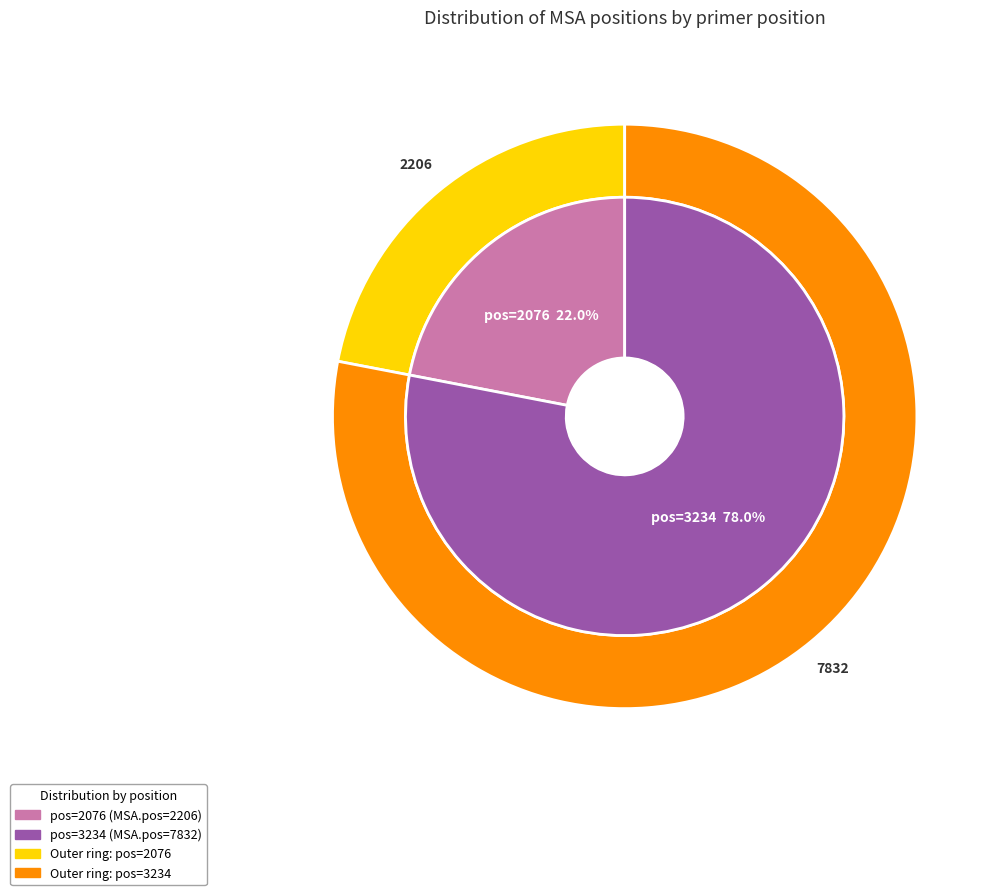

What percentage is the 2076 slice, to the nearest percent?

22%